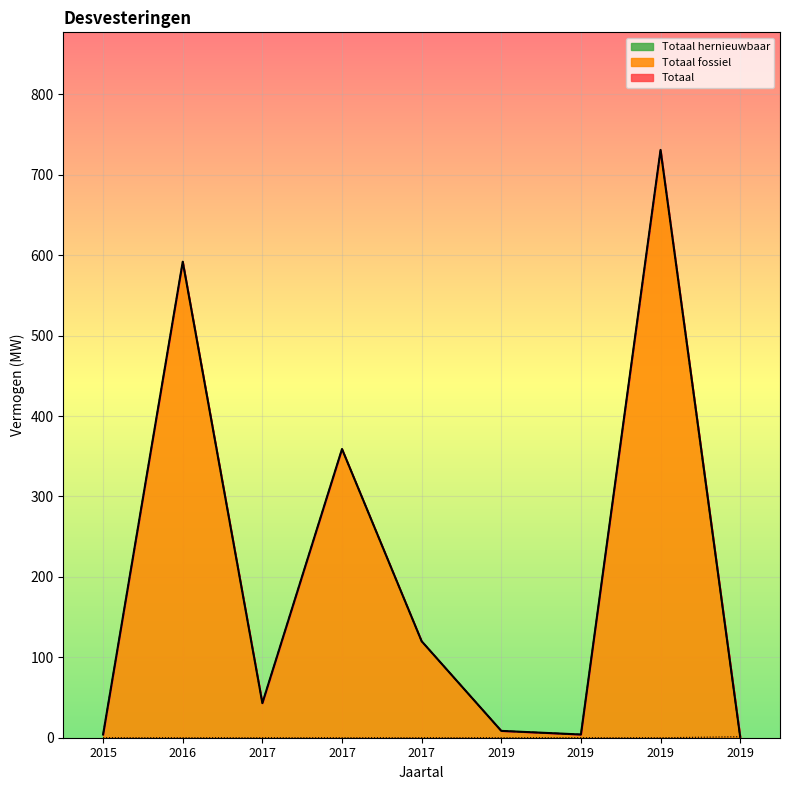

Which label corresponds to the smallest value in the chart?

2019